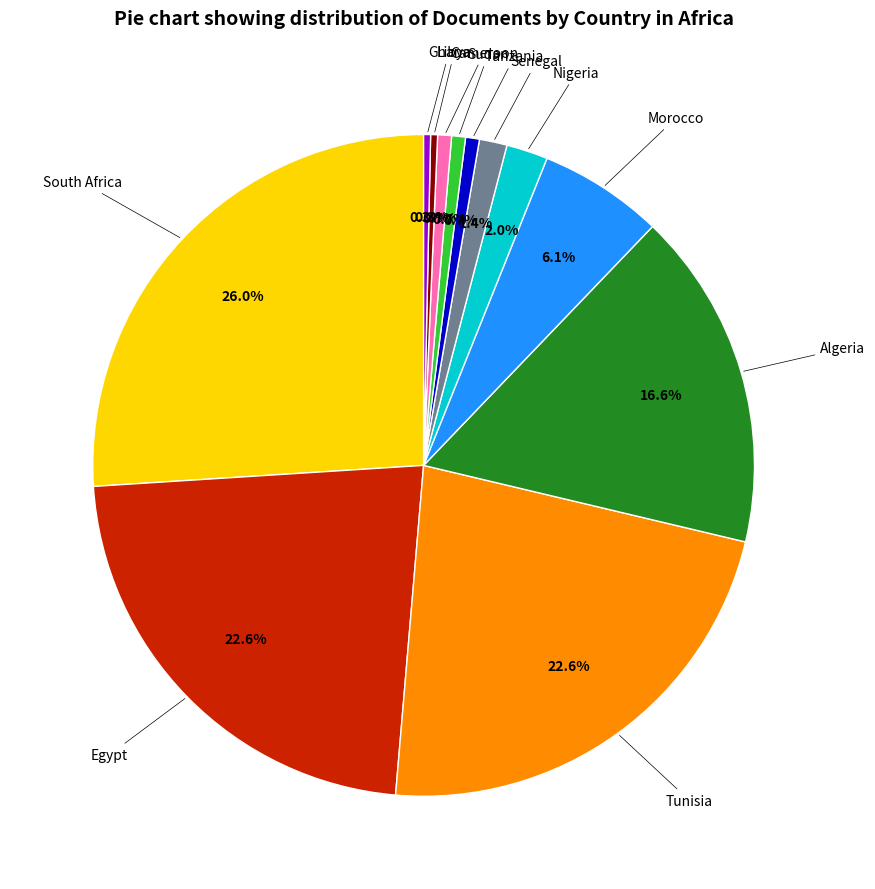

Is there any slice that represents more than half of the pie?

No